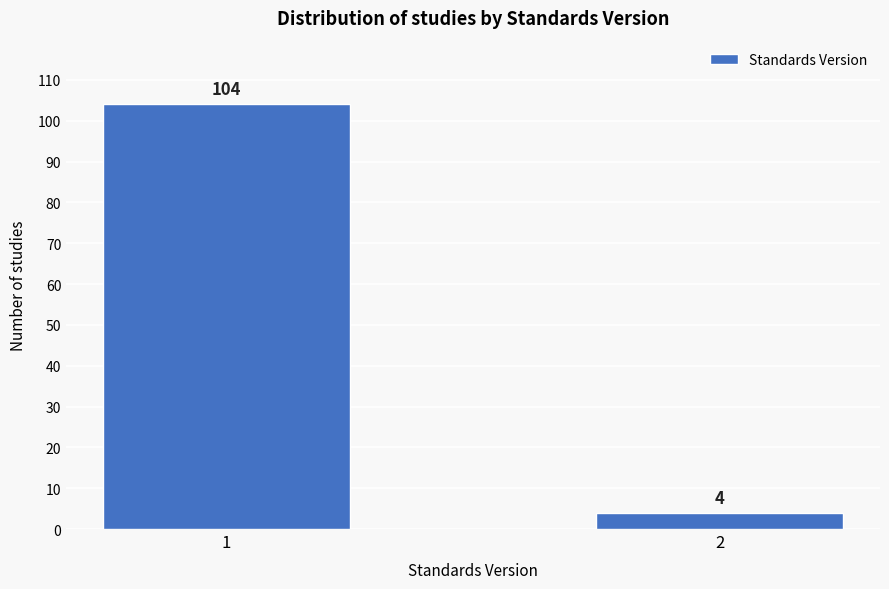

Reading left to right, extract all data points from this chart.

104	4